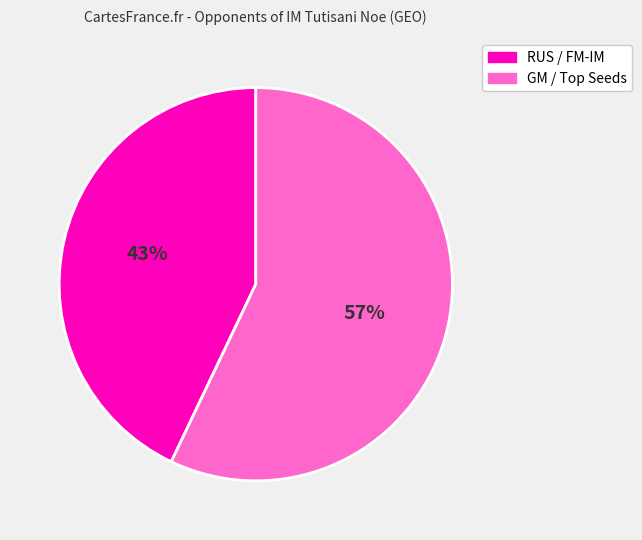

To the nearest percent, what is the difference between the largest and smallest slice percentages?

14%